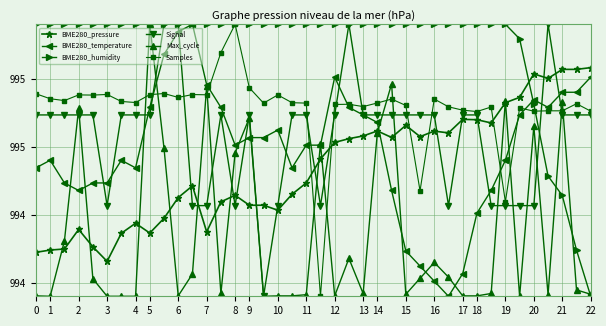

Does the chart have visible grid lines?

Yes